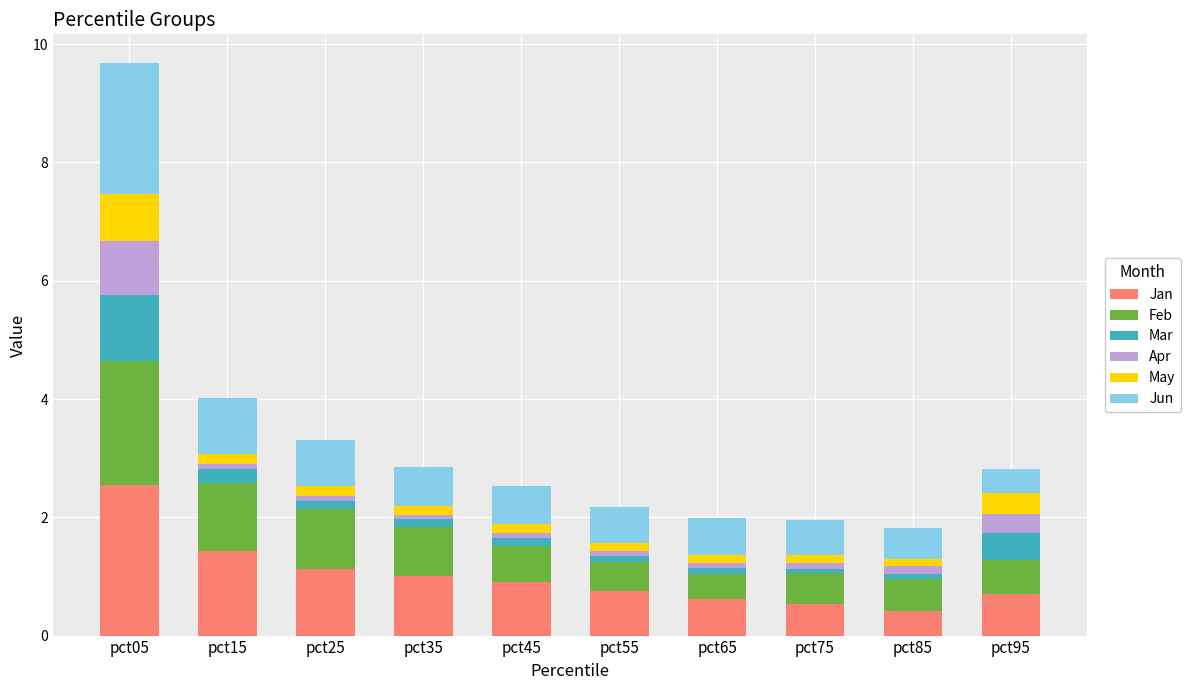

At which category is the sum across all series the highest?

pct05